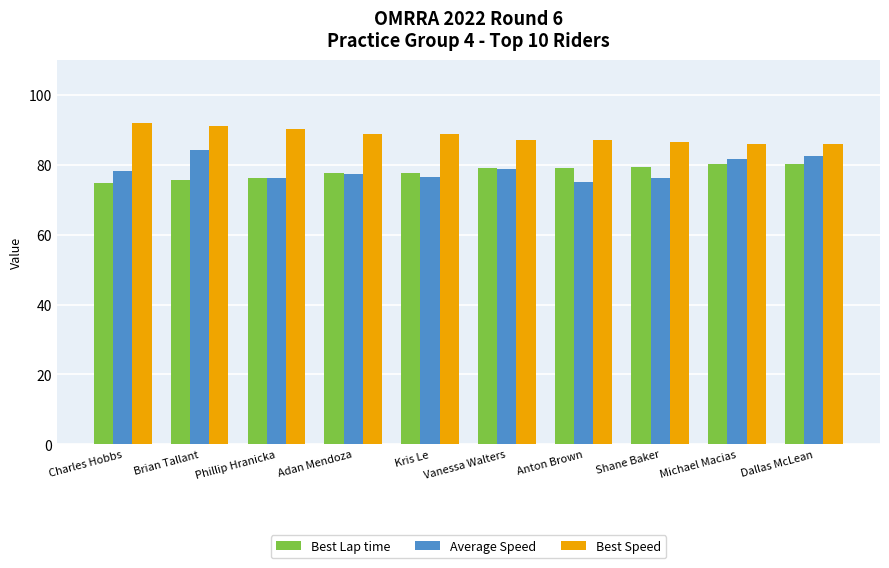

What is the approximate value of Average Speed at Vanessa Walters?

78.7